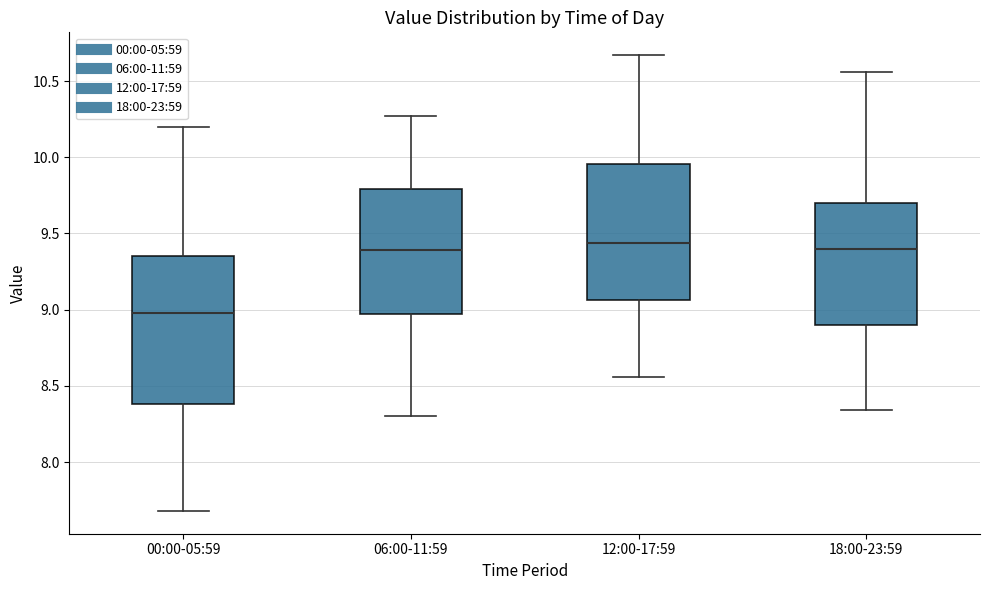

Where is the upper edge of the box for 06:00-11:59 on the y-axis? The values are not printed on the chart, so give them approximately, as read against the axis.

9.80